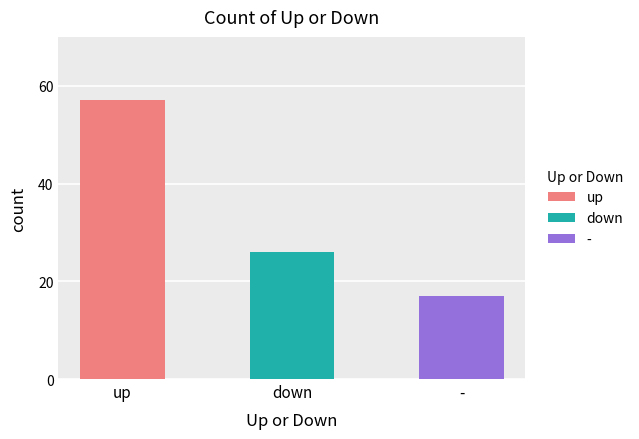

How many bars are there in total?

3